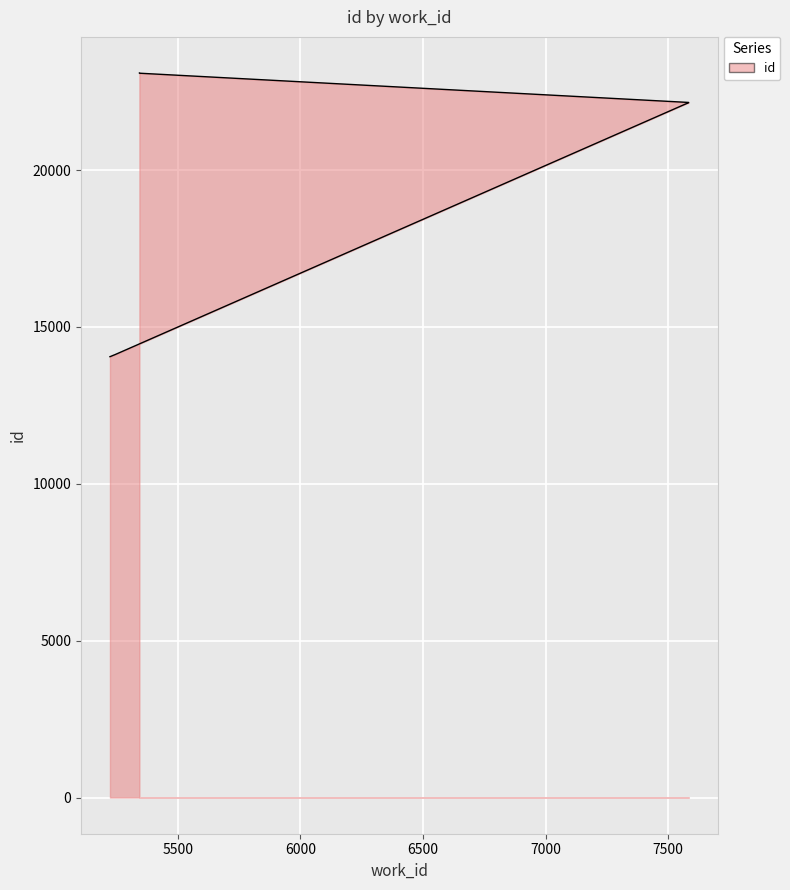

Which category has the highest value across all series?

5343